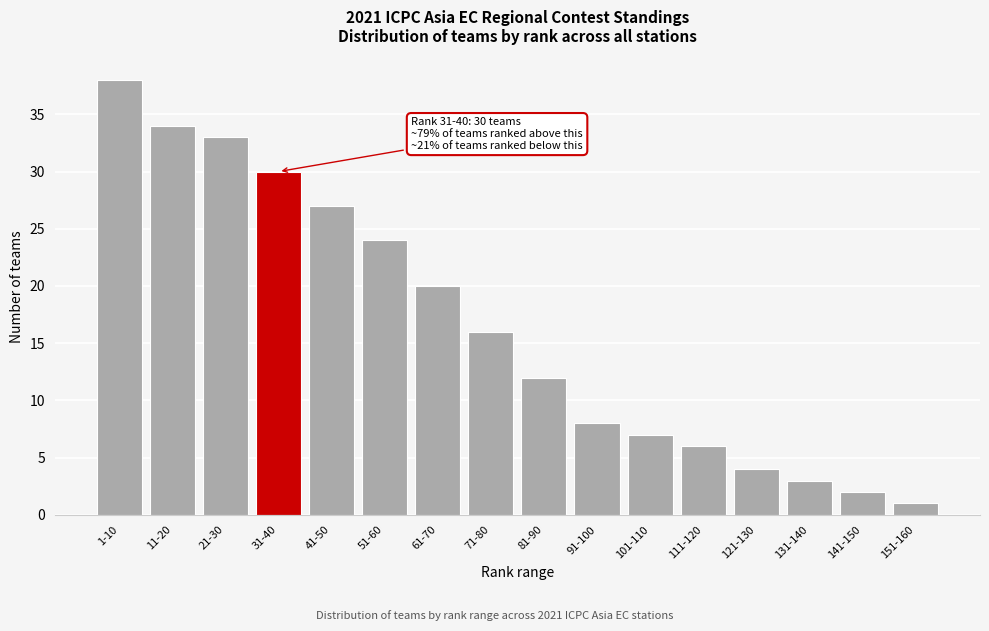

Reading left to right, extract all data points from this chart.

1-10=38	11-20=34	21-30=33	31-40=30	41-50=27	51-60=24	61-70=20	71-80=16	81-90=12	91-100=8	101-110=7	111-120=6	121-130=4	131-140=3	141-150=2	151-160=1